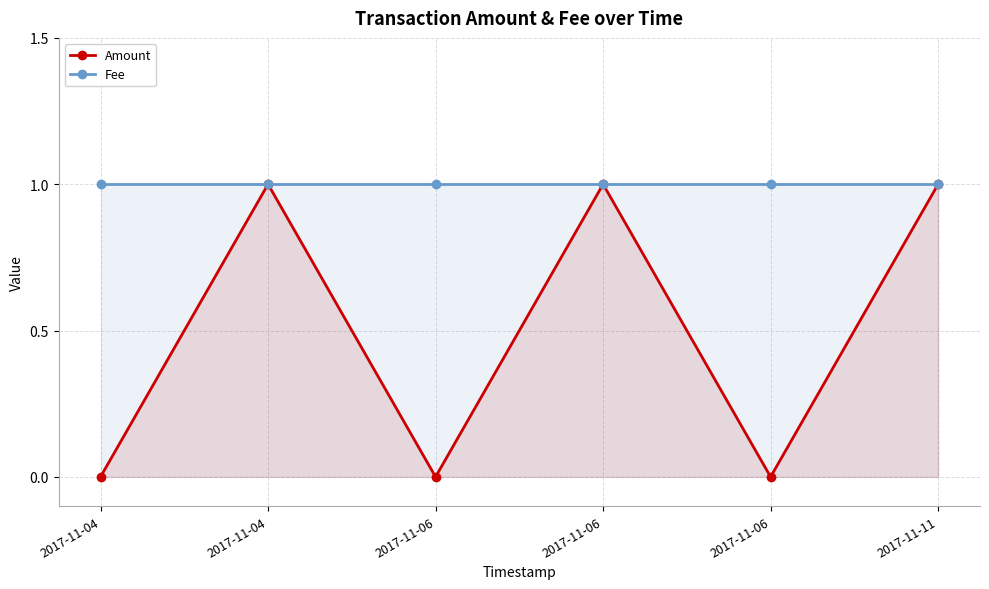

Which category has the lowest value in the Amount series?

2017-11-04